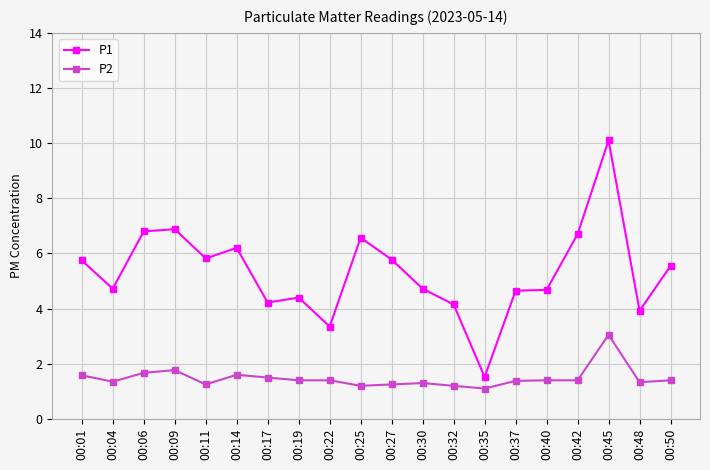

Does the chart display data point markers on the line(s)?

Yes